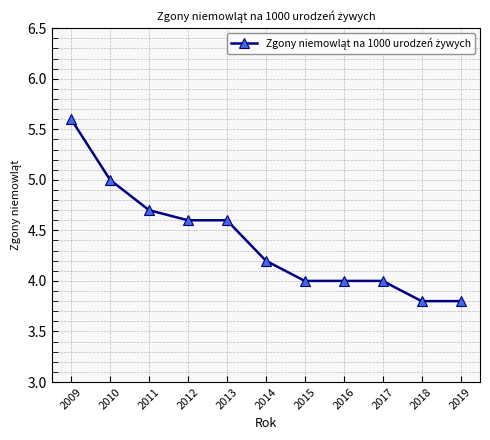

Which label corresponds to the largest value in the chart?

2009